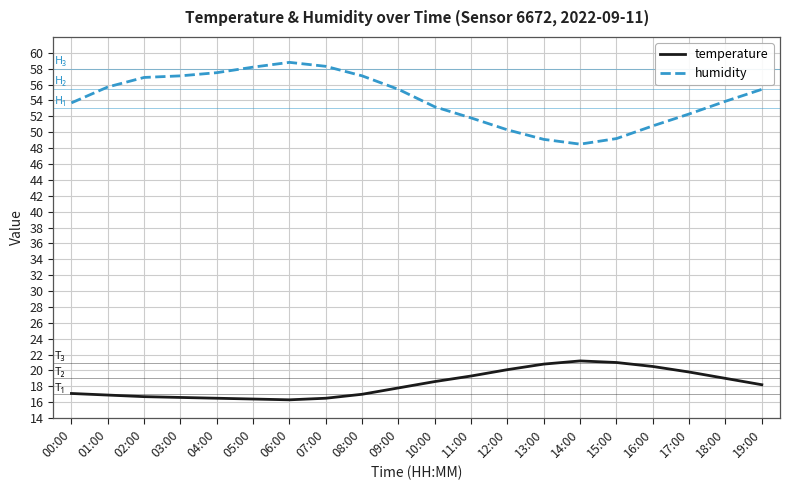

What is the spread (max minus min) of values at 11:00?

32.5